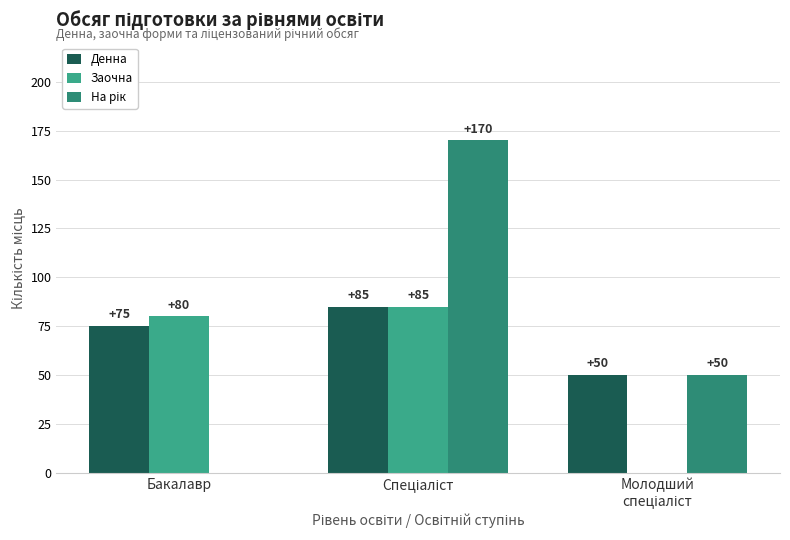

The value of Заочна at Бакалавр is 80. True or false?

True